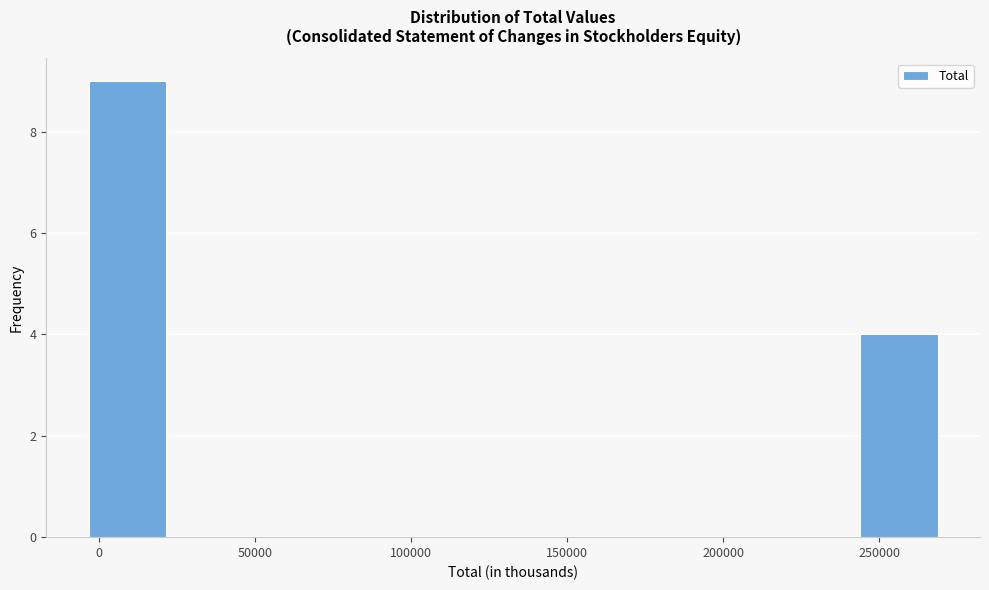

Reading left to right, transcribe this chart: for each bar, give the range it covers on the x-axis and its height. Neither the bar edges nor the heights are printed on the chart, so give them approximately, as read against the axes.

-5000 to 25000: 9
25000 to 50000: 0
50000 to 80000: 0
80000 to 105000: 0
105000 to 135000: 0
135000 to 160000: 0
160000 to 190000: 0
190000 to 215000: 0
215000 to 245000: 0
245000 to 270000: 4